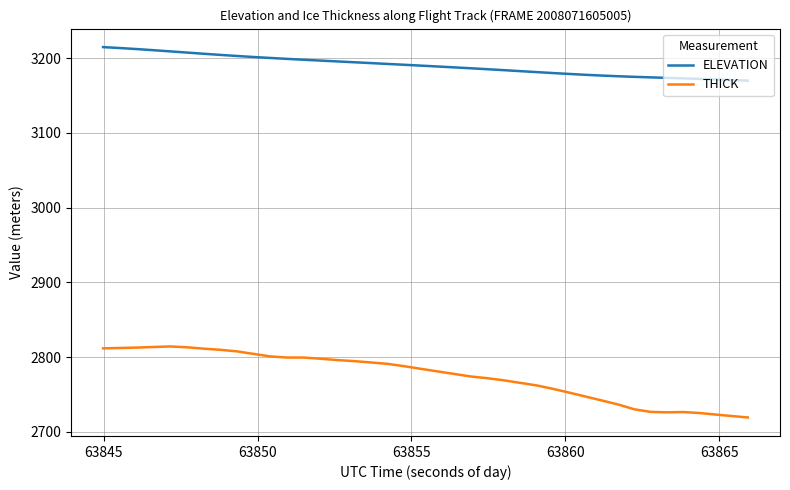

True or false: THICK and ELEVATION intersect in this chart.

False